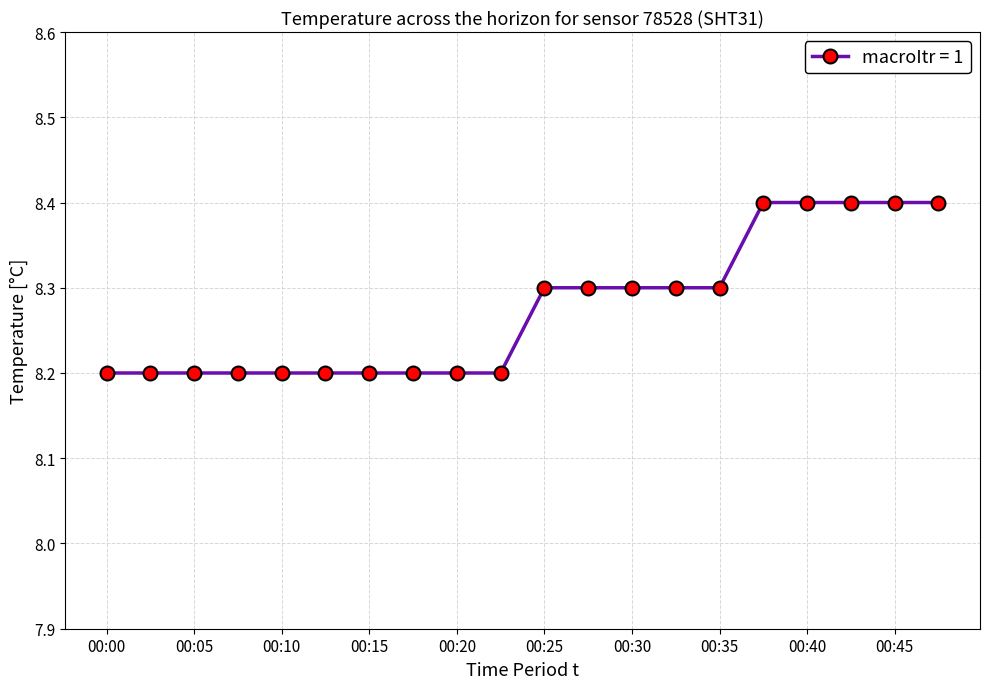

What is the smallest value displayed?

8.2